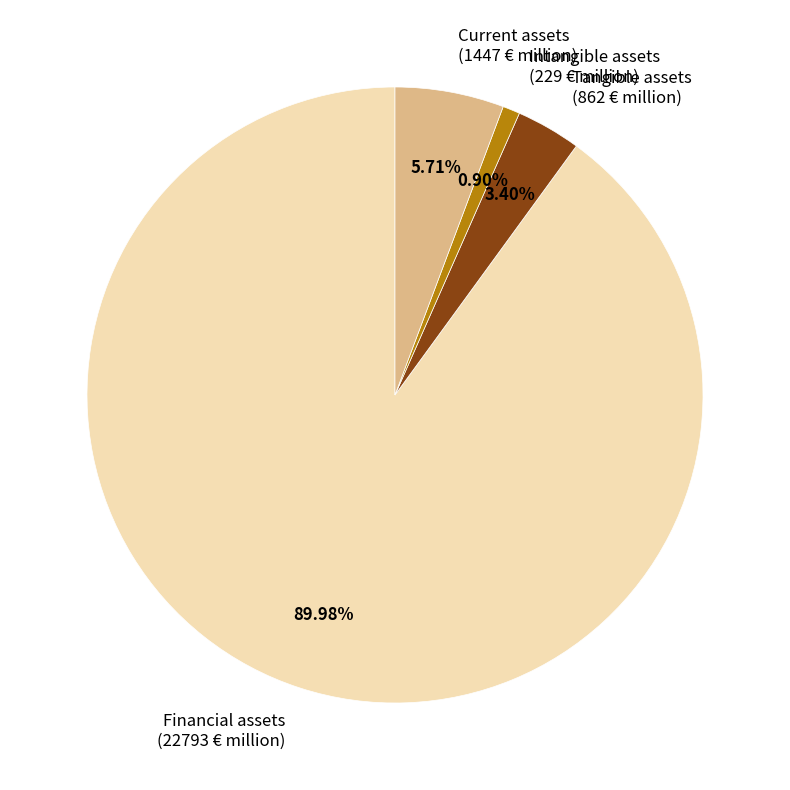

Combined, do Financial assets (22793 € million) and Intangible assets (229 € million) account for over 50%?

Yes